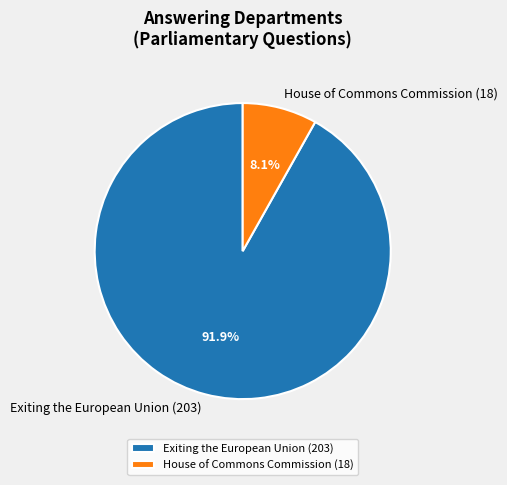

The House of Commons Commission (18) slice represents 8% of the pie. True or false?

True